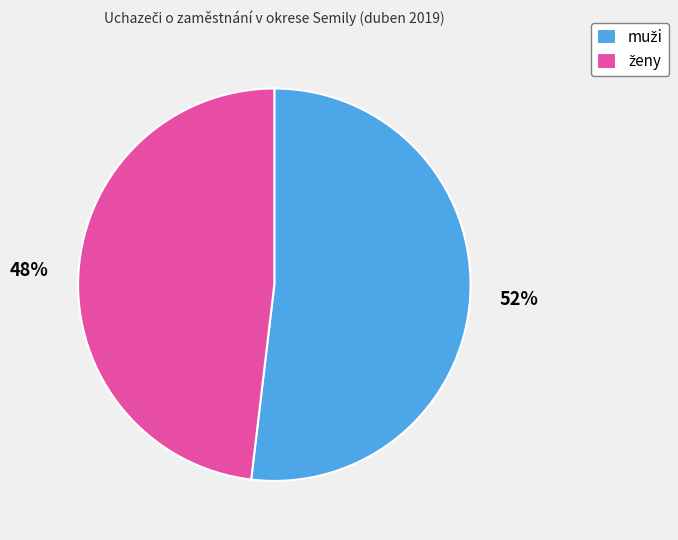

To the nearest percent, what is the difference between the largest and smallest slice percentages?

4%